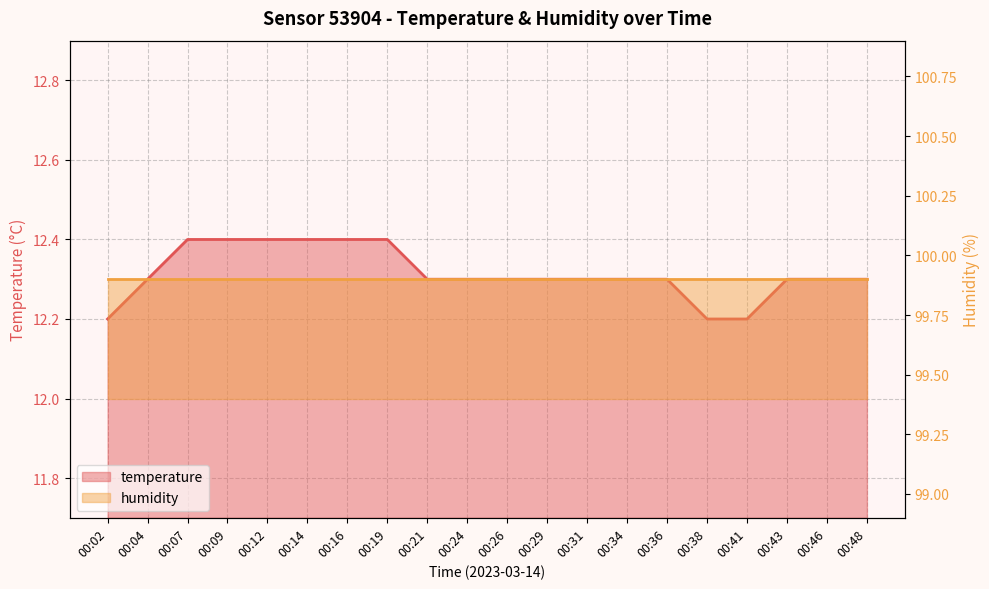

What is the minimum value shown in the chart?

12.2